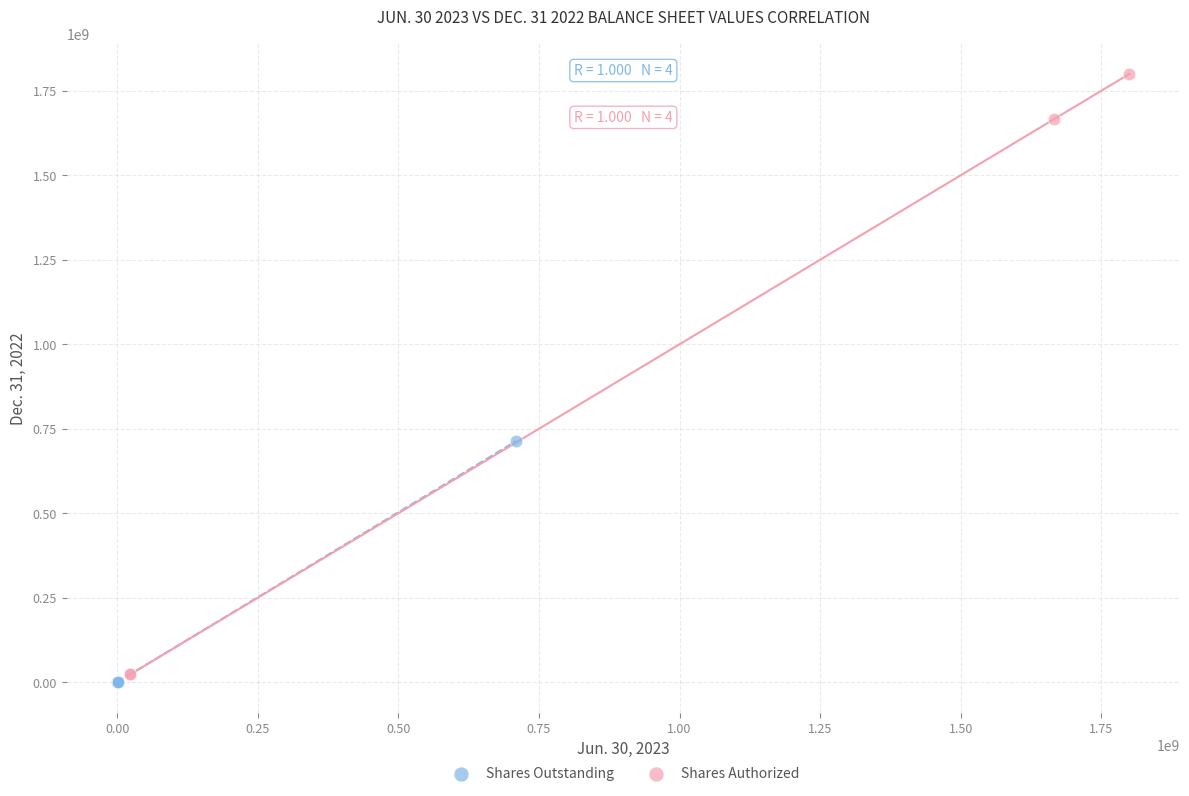

Which series has the largest Y range (max minus min)?

Shares Authorized